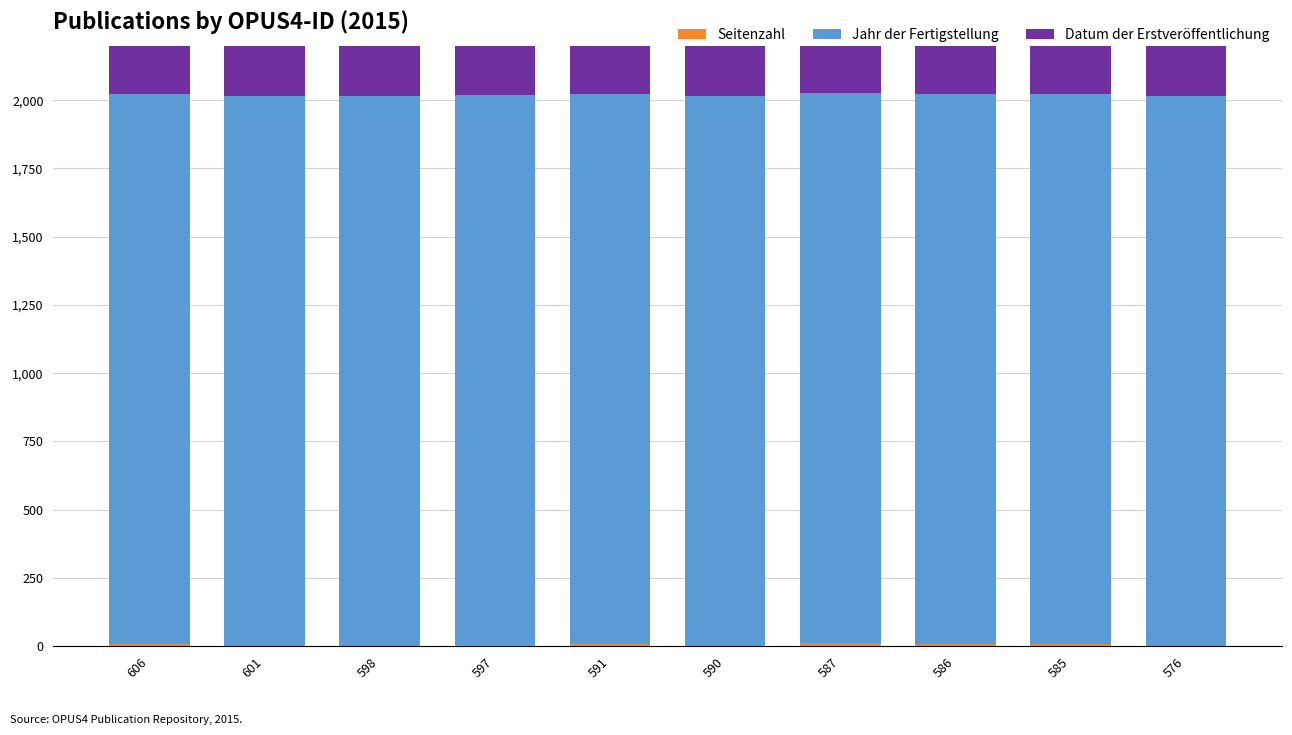

The value of Jahr der Fertigstellung at 598 is 2015. True or false?

True